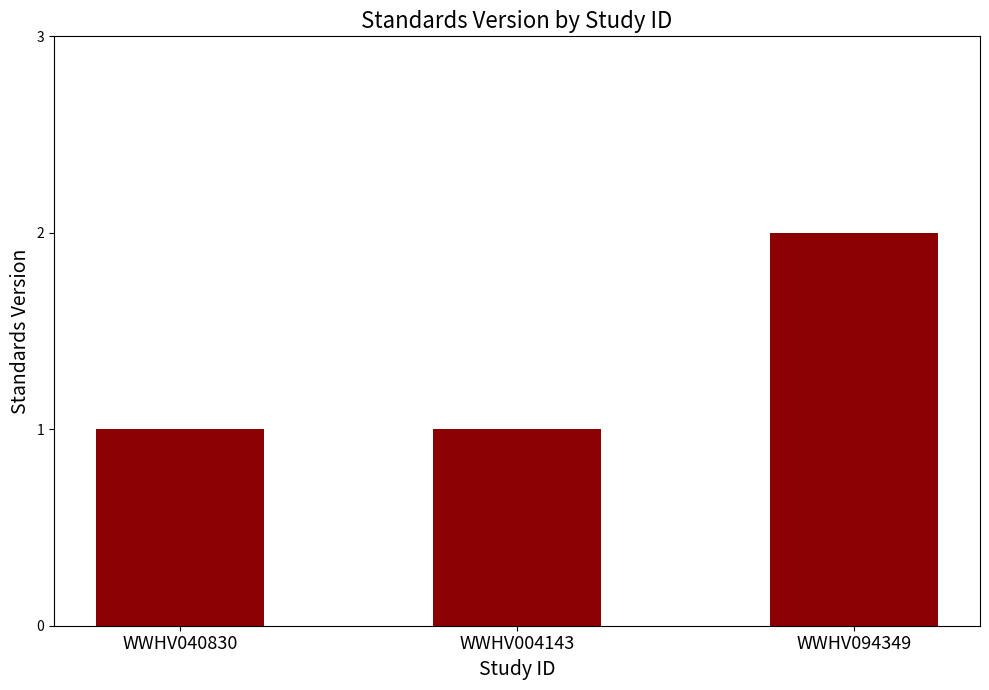

The value at WWHV040830 is 2. True or false?

False